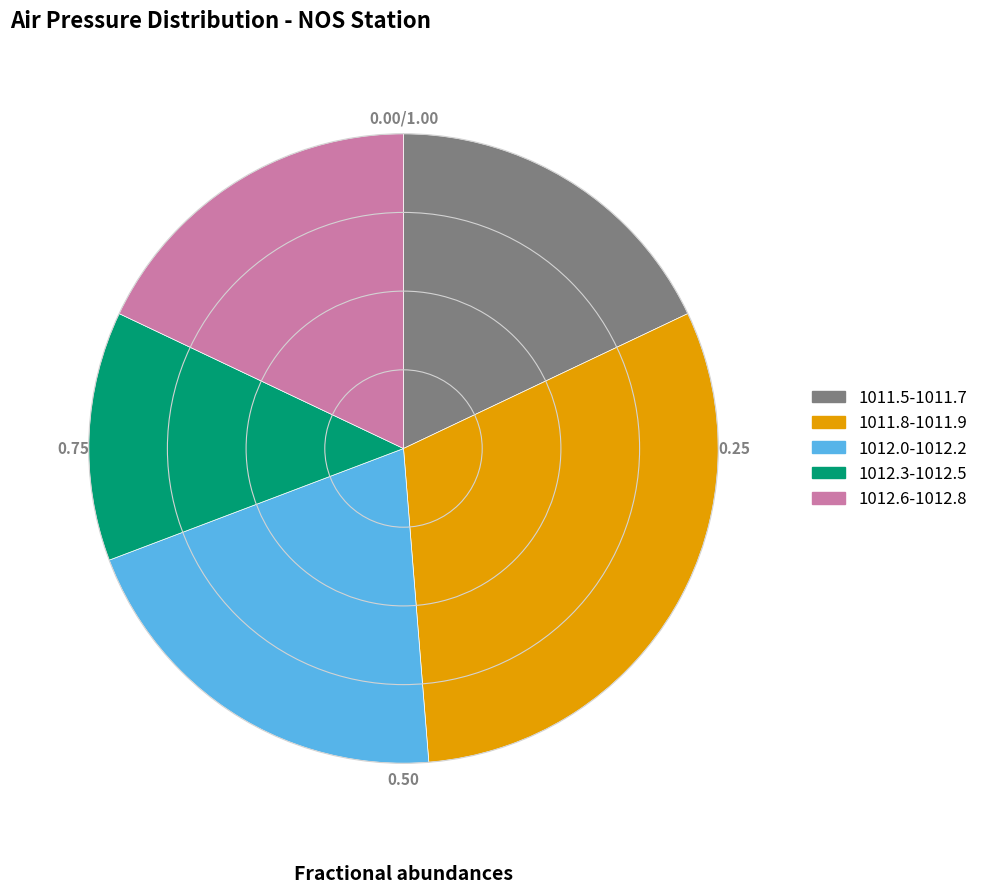

Does 1011.8-1011.9 represent more than half of the total?

No